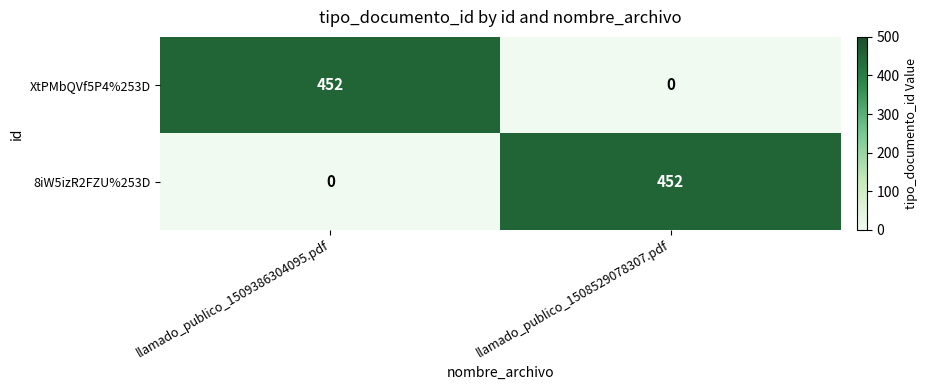

Where is 8iW5izR2FZU%253D nearest to the value 226?

llamado_publico_1509386304095.pdf